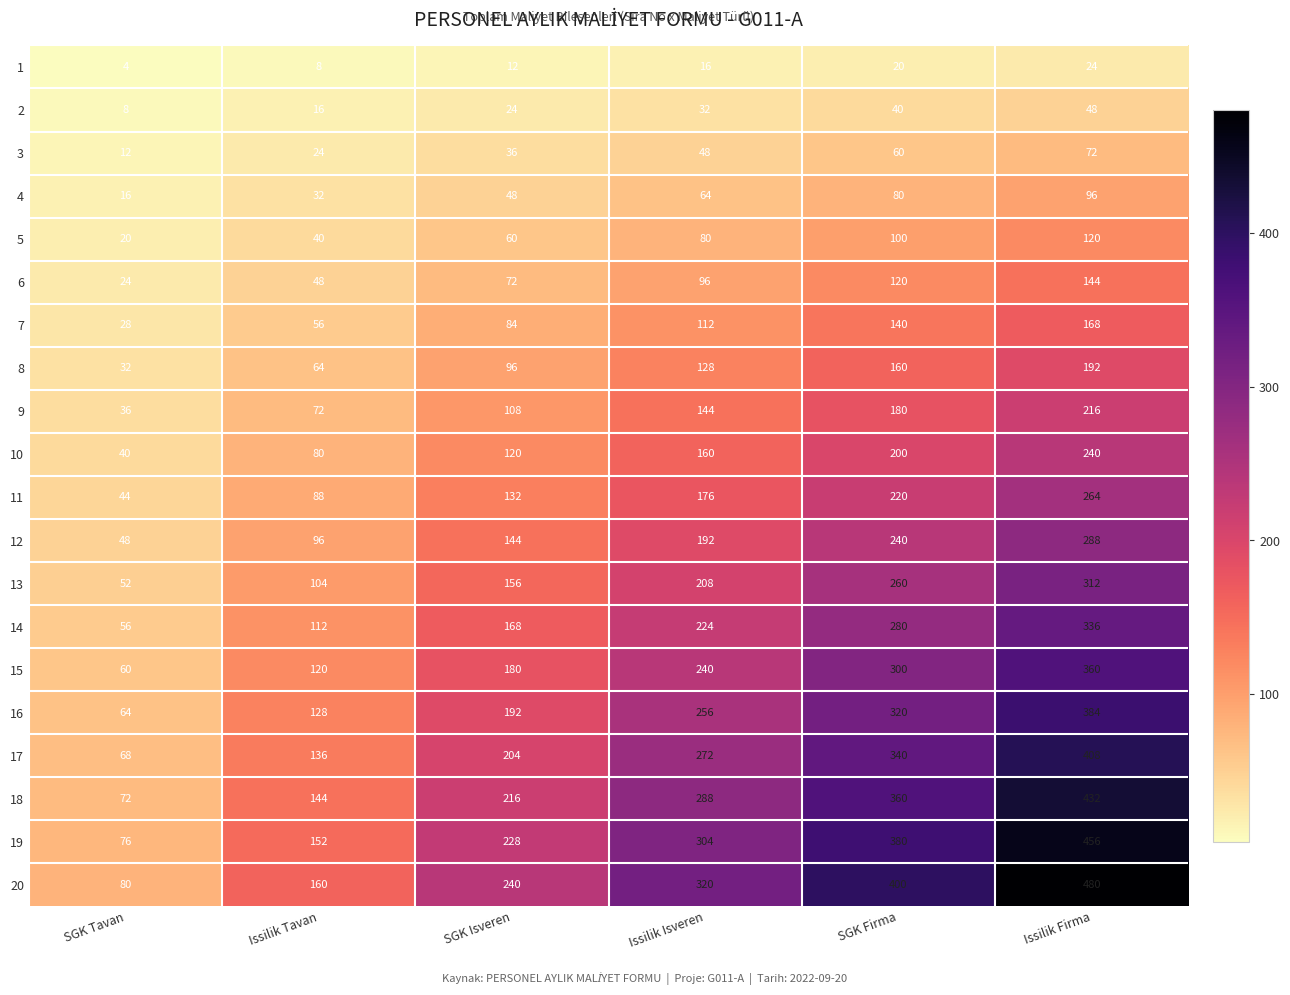

Between SGK Tavan and SGK Isveren, which series saw the biggest shift?

20